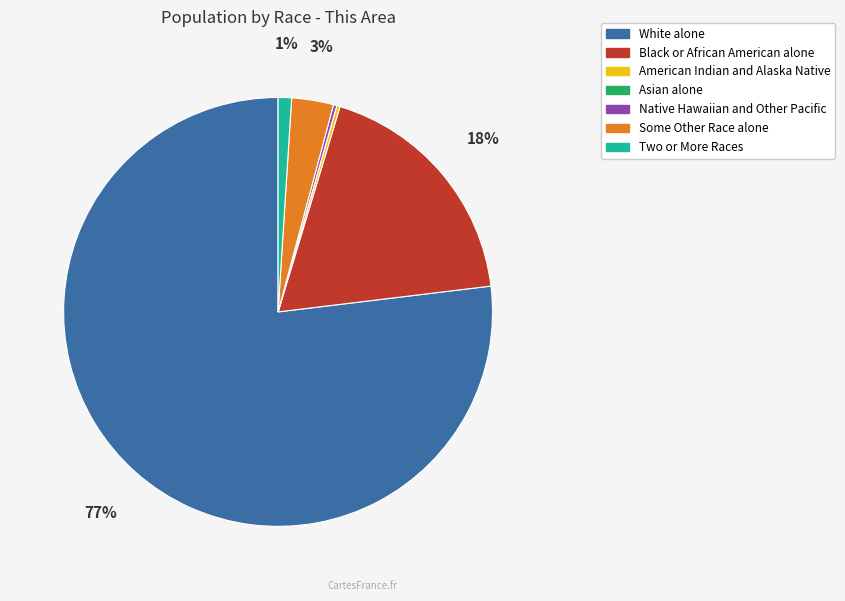

Is it true that Two or More Races is 11% of the pie?

False